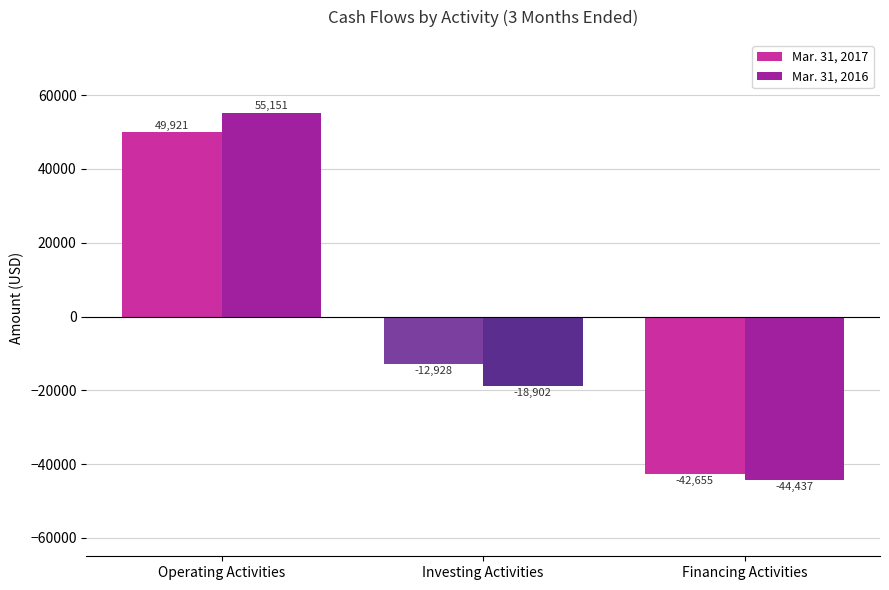

What value does the Mar. 31, 2017 series have at Investing Activities?

-12928